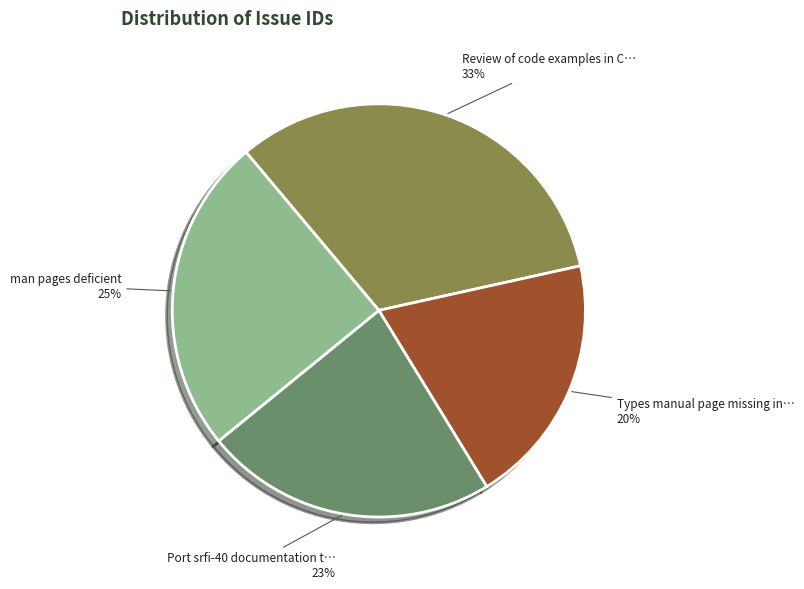

To the nearest percent, what is the average slice percentage?

25%